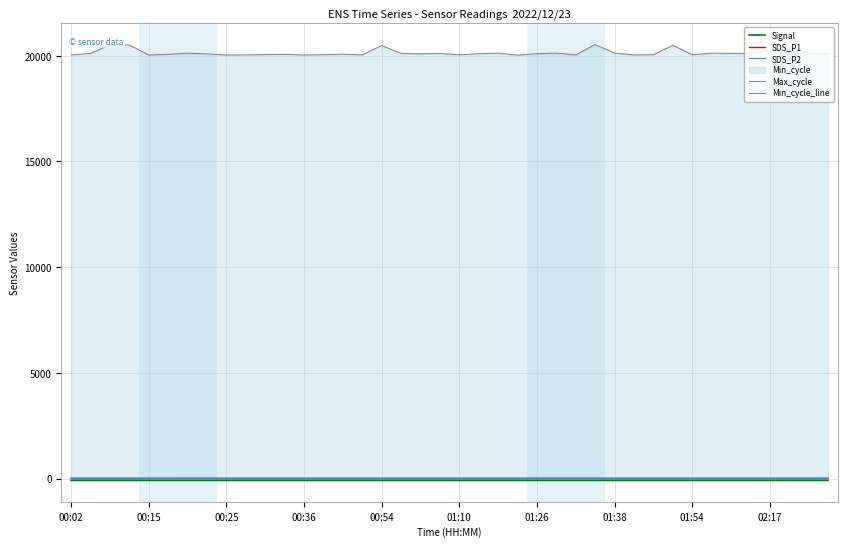

What is the total value across all series at 01:38?

20029.3